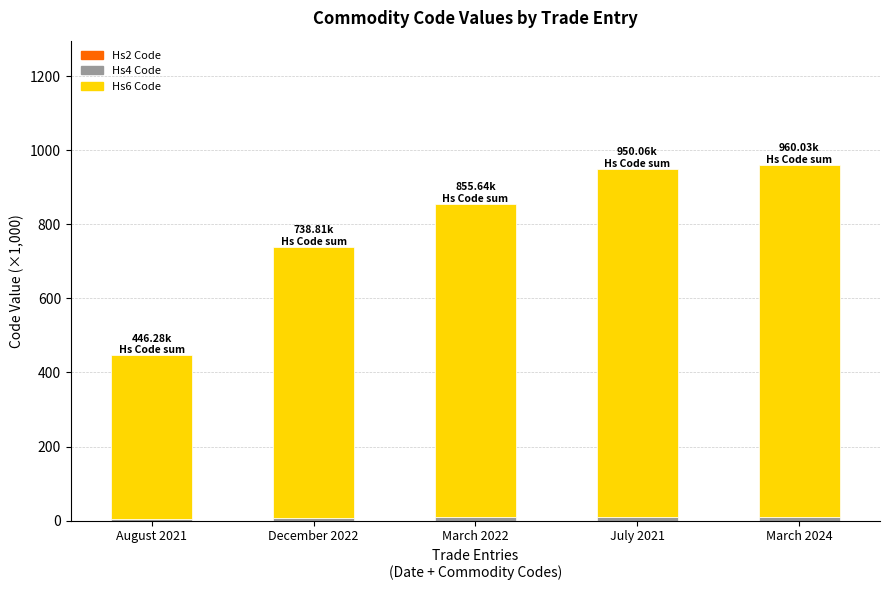

Count the number of categories in the chart.

5